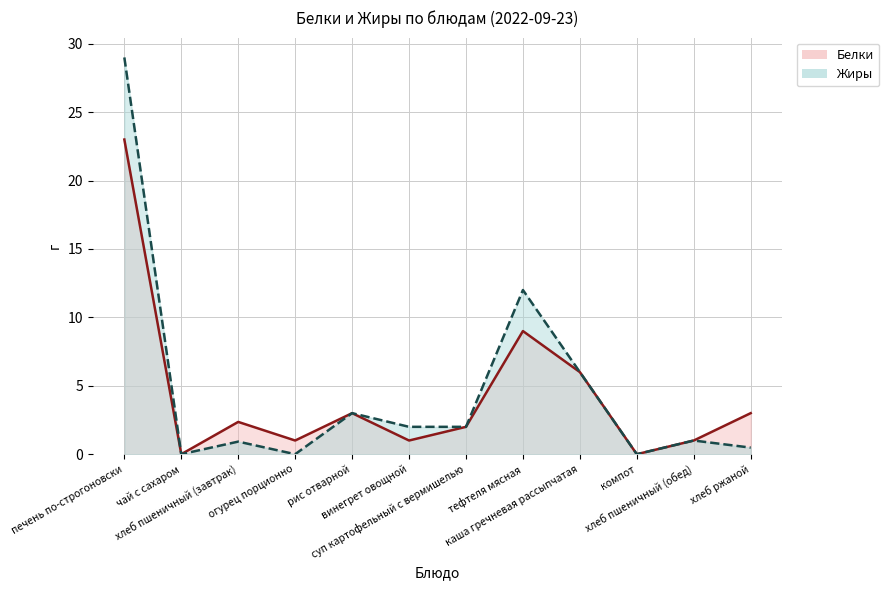

Rank the categories by Белки value from highest to lowest.

печень по-строгоновски, тефтеля мясная, каша гречневая рассыпчатая, рис отварной, хлеб ржаной, хлеб пшеничный (завтрак), суп картофельный с вермишелью, огурец порционно, винегрет овощной, хлеб пшеничный (обед), чай с сахаром, компот